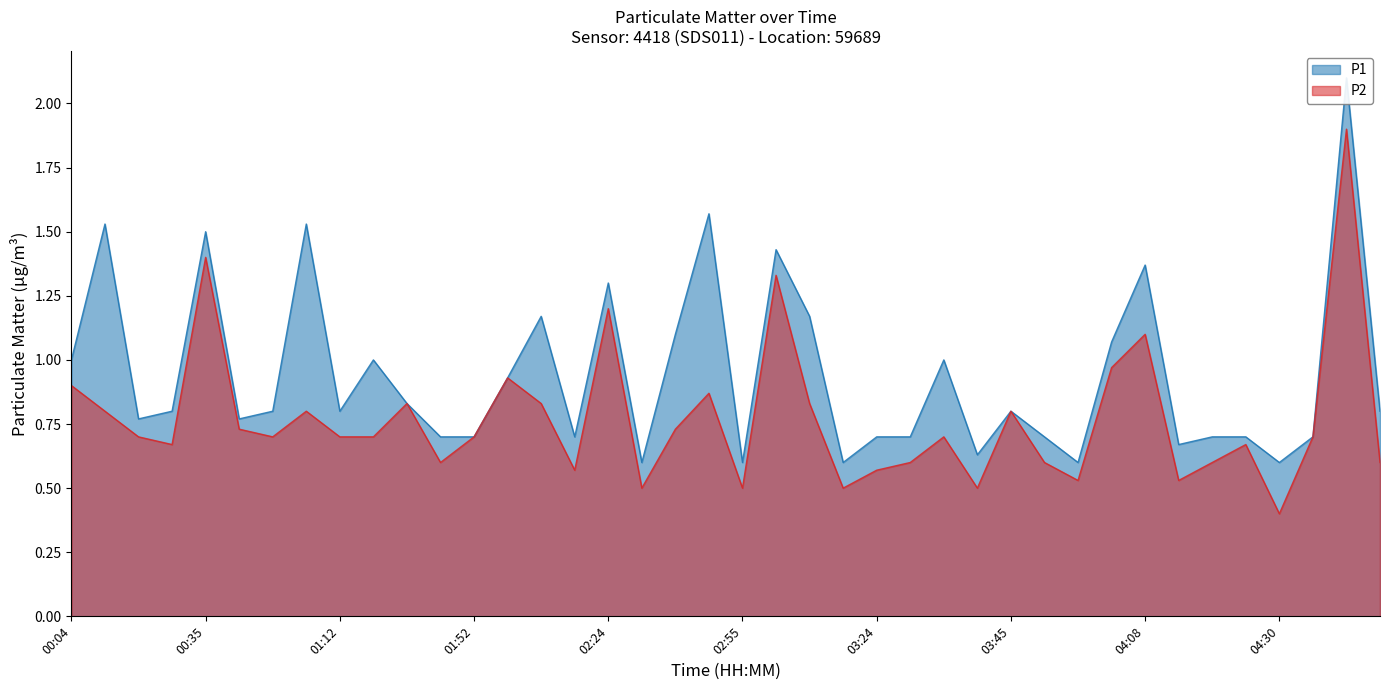

What is the minimum value shown in the chart?

0.4